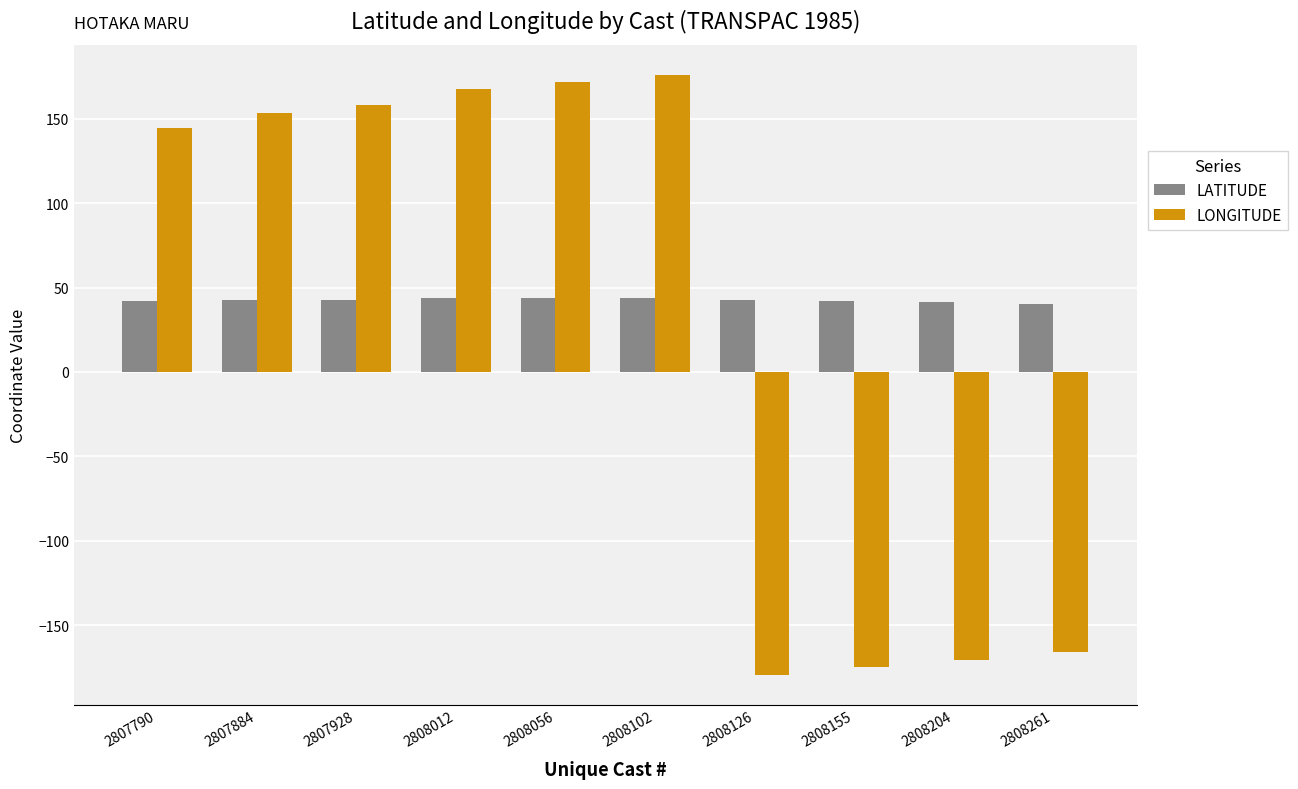

Is the value of LONGITUDE at 2808204 greater than the value of LATITUDE at 2808056?

No